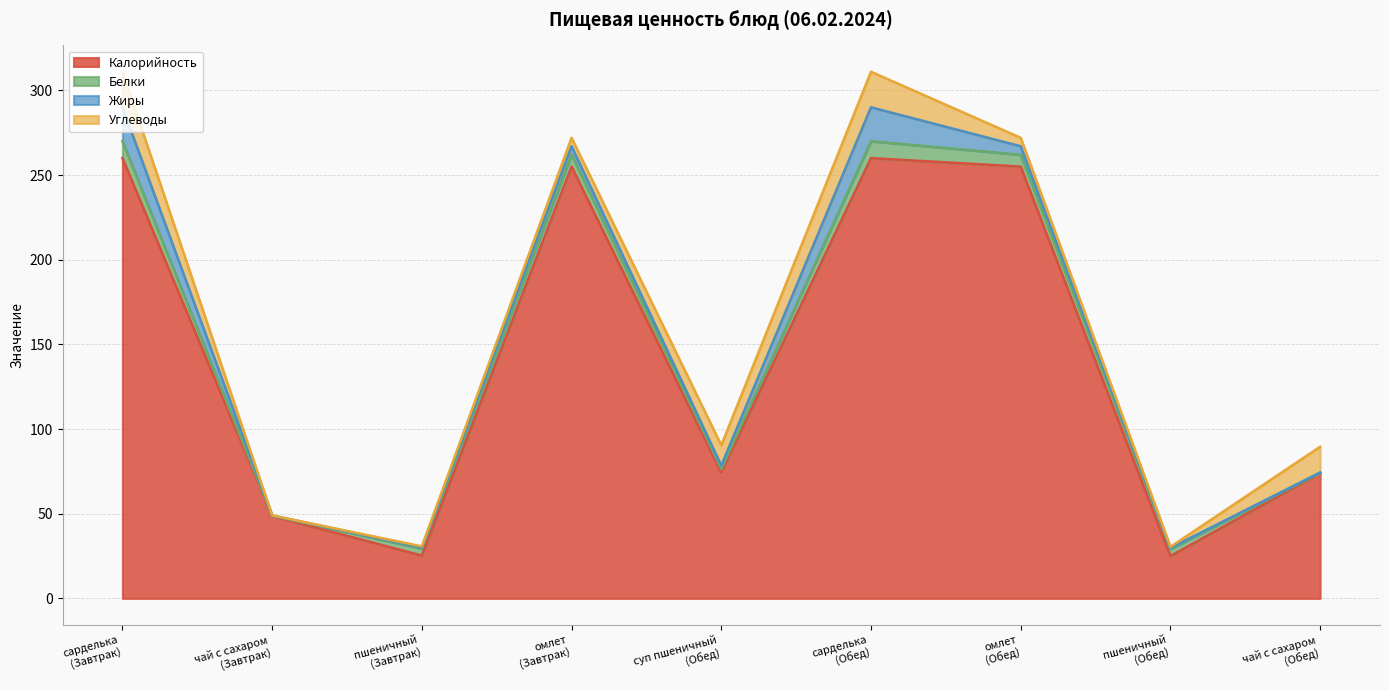

How many interior local valleys does the Жиры series have?

2